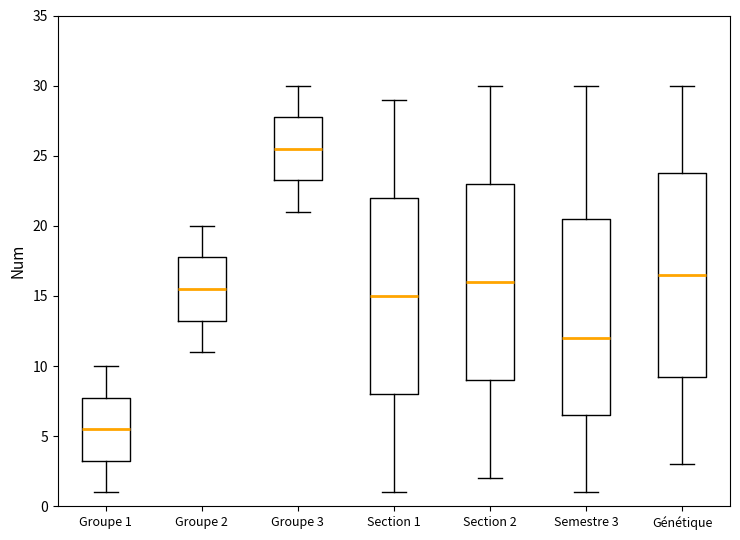

Where is the lower edge of the box for Groupe 3 on the y-axis? The values are not printed on the chart, so give them approximately, as read against the axis.

23.5